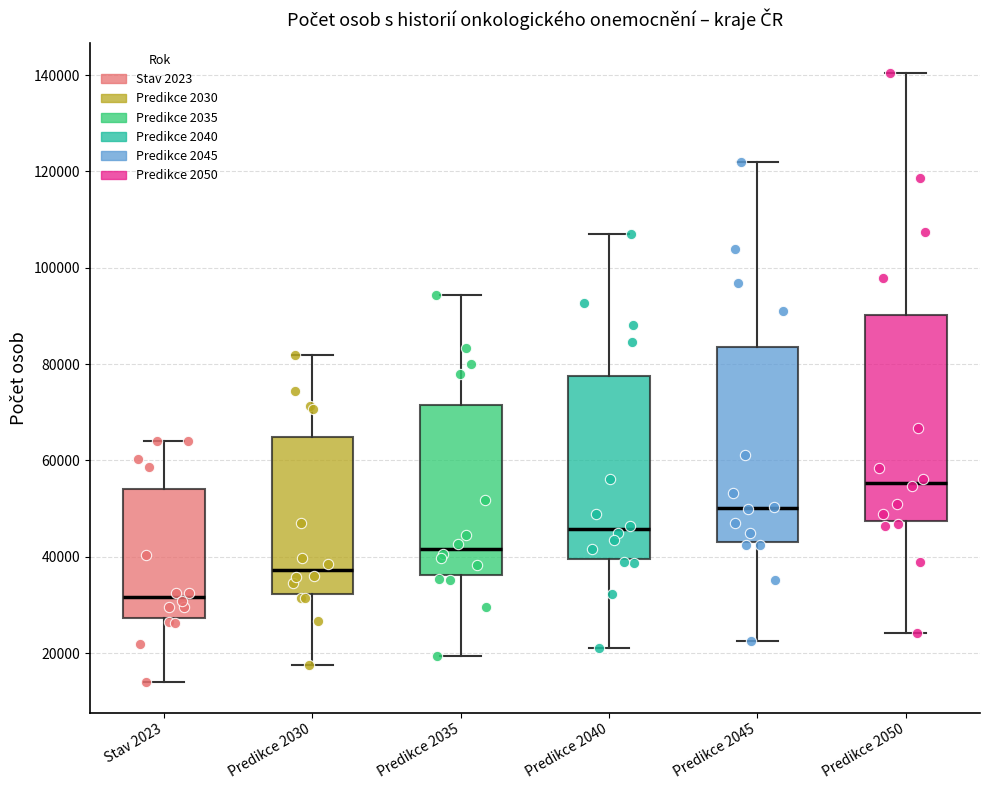

Reading left to right, read every box against the y-axis: the position of its median line, the range the box covers, and the ends of its whiskers. The values are not printed on the chart, so give them approximately, as read against the axis.

Stav 2023: median 32000, box 28000 to 54000, whiskers 14000 to 64000
Predikce 2030: median 38000, box 32000 to 64000, whiskers 18000 to 82000
Predikce 2035: median 42000, box 36000 to 72000, whiskers 20000 to 94000
Predikce 2040: median 46000, box 40000 to 78000, whiskers 20000 to 108000
Predikce 2045: median 50000, box 44000 to 84000, whiskers 22000 to 122000
Predikce 2050: median 56000, box 48000 to 90000, whiskers 24000 to 140000